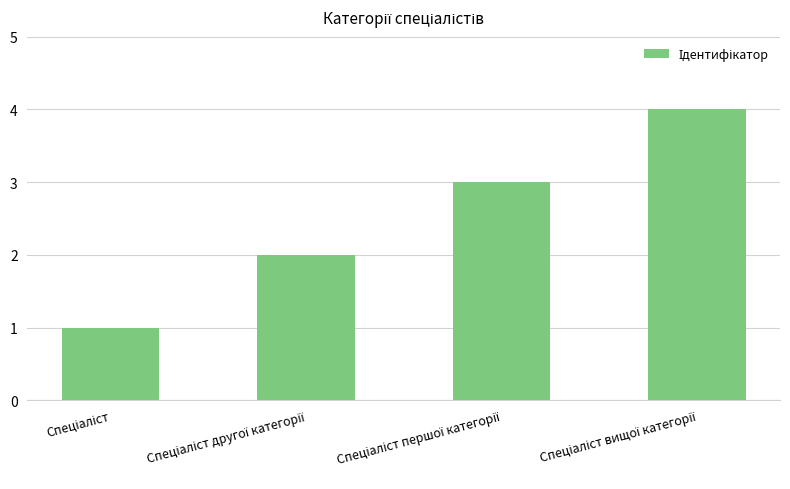

What is the difference between the maximum and minimum values?

3